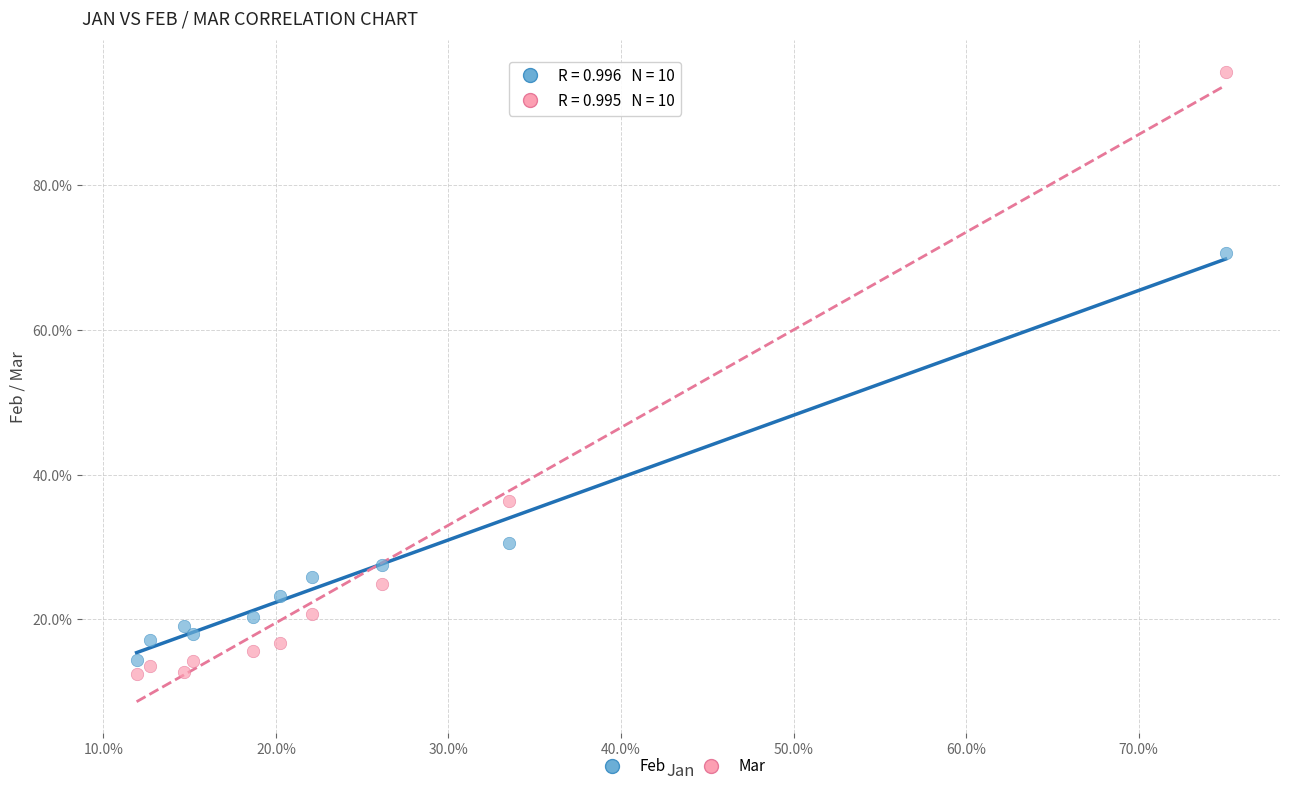

Which series has the largest Y range (max minus min)?

Mar